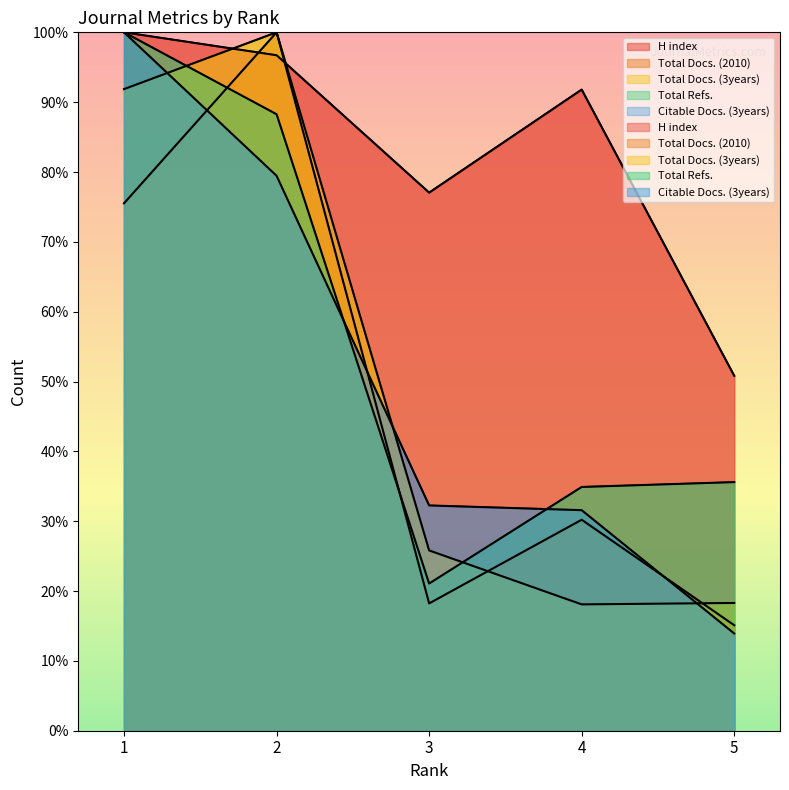

The value of Total Docs. (3years) at 3 is 39.5. True or false?

False